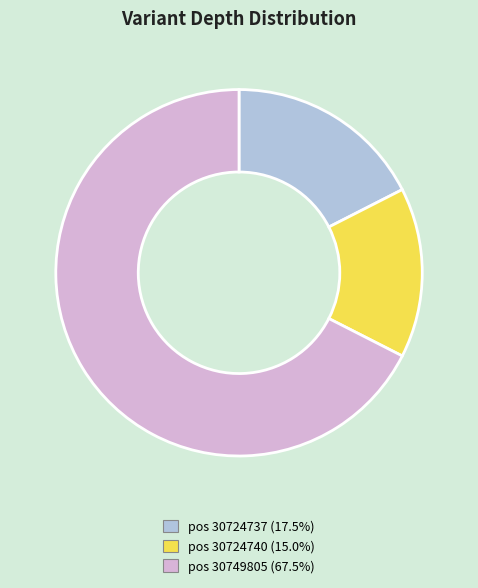

Is there a majority slice in this chart?

Yes